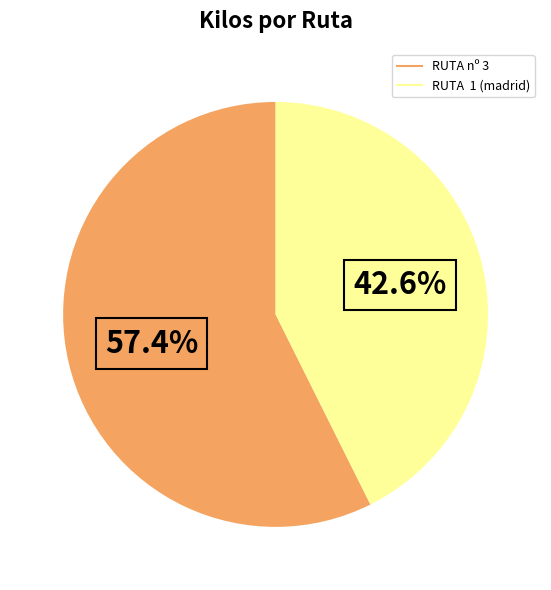

Which has a higher value, RUTA nº 3 or RUTA 1 (madrid)?

RUTA nº 3